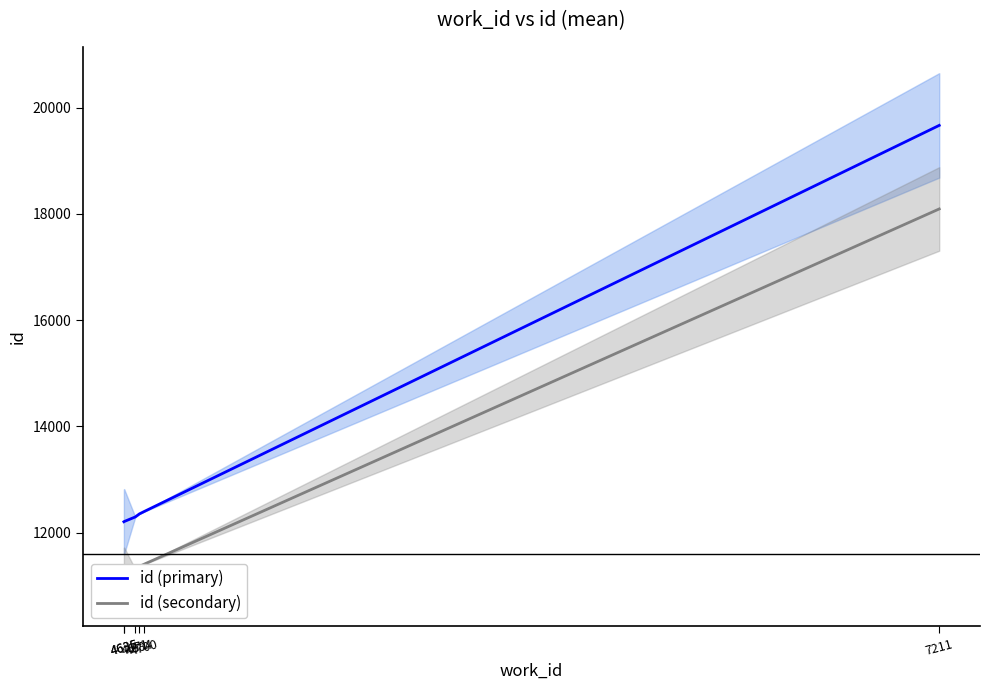

At which label does id (primary) first exceed 12352?

4684